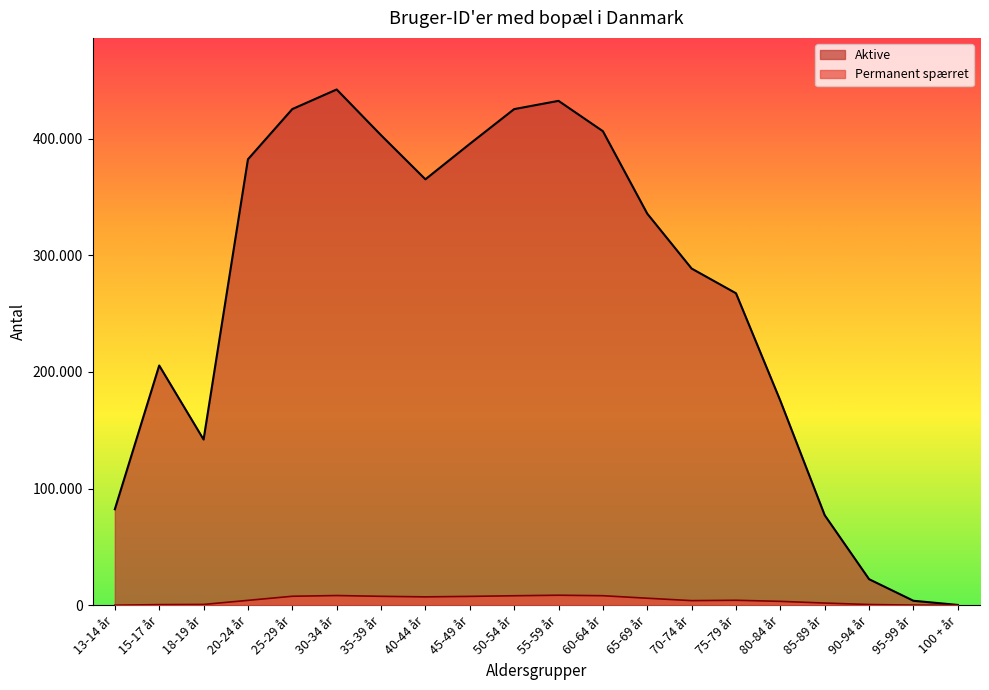

Does the chart display data point markers on the line(s)?

No